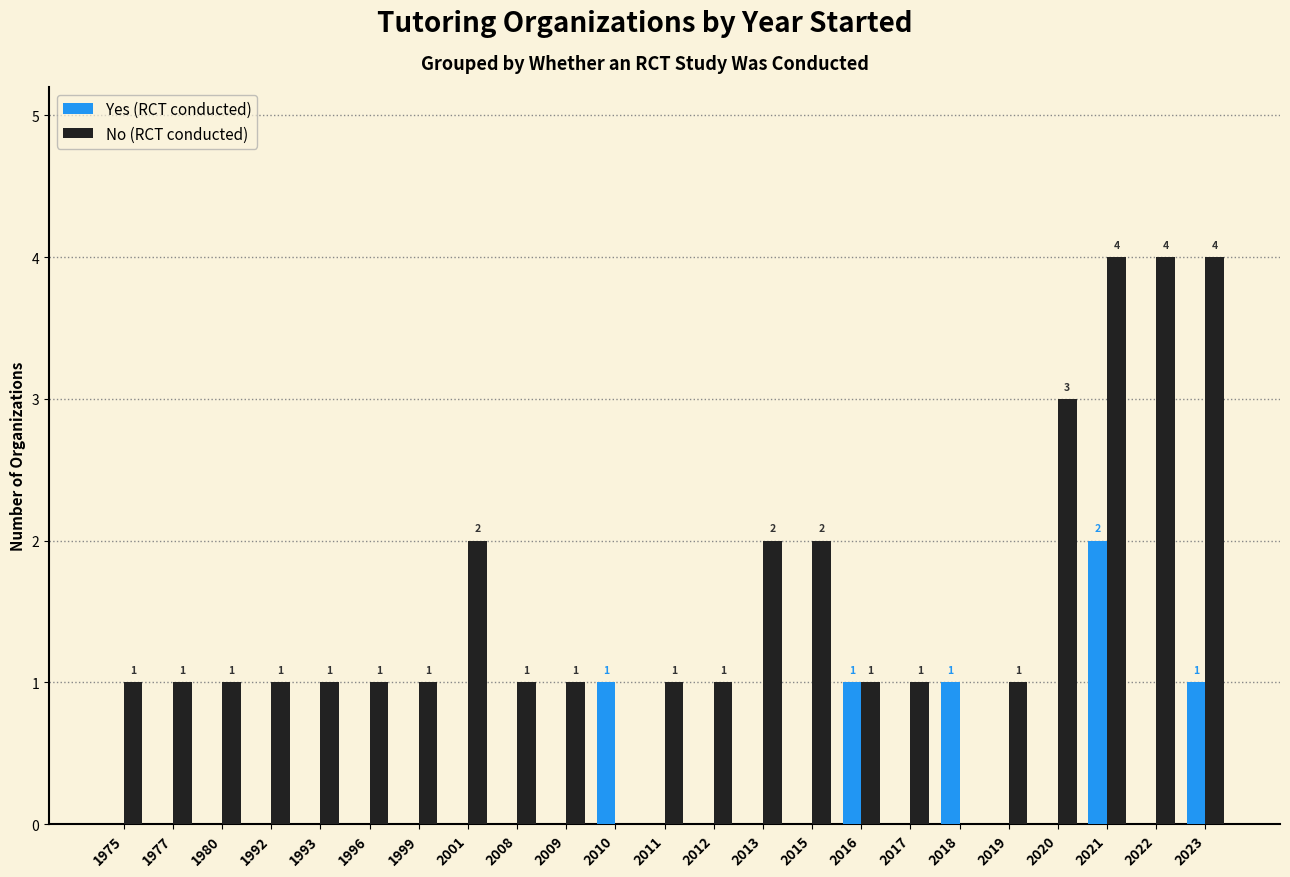

What are all the series names shown in the legend?

Yes (RCT conducted), No (RCT conducted)